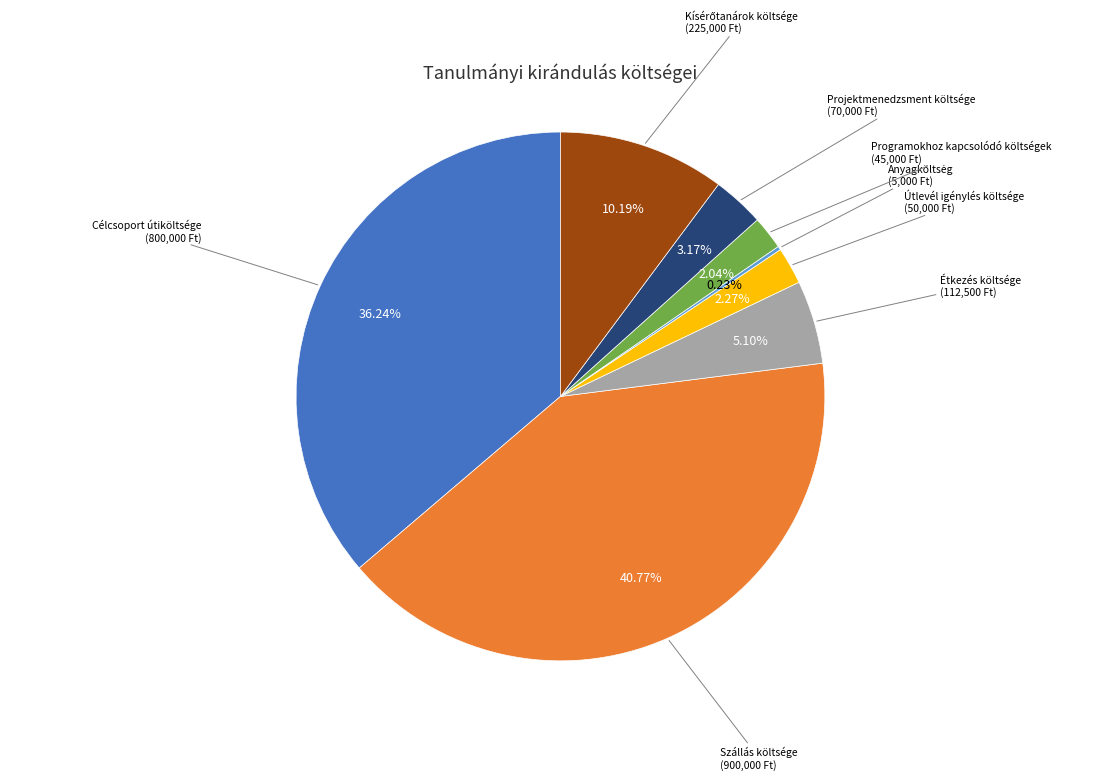

Do Projektmenedzsment költsége and Étkezés költsége together represent more than half of the pie?

No